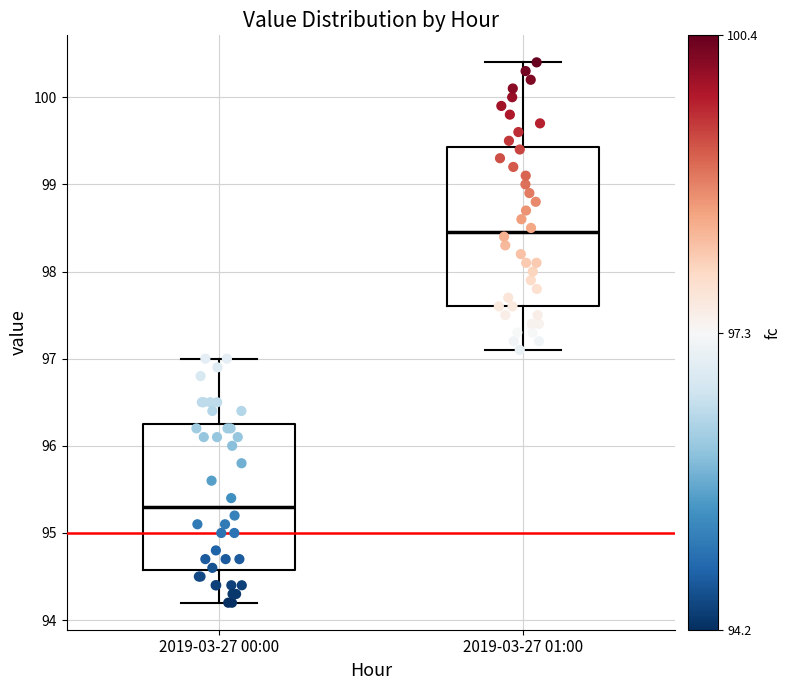

Where does the median line of the box for 2019-03-27 00:00 sit on the y-axis? The values are not printed on the chart, so give them approximately, as read against the axis.

95.3